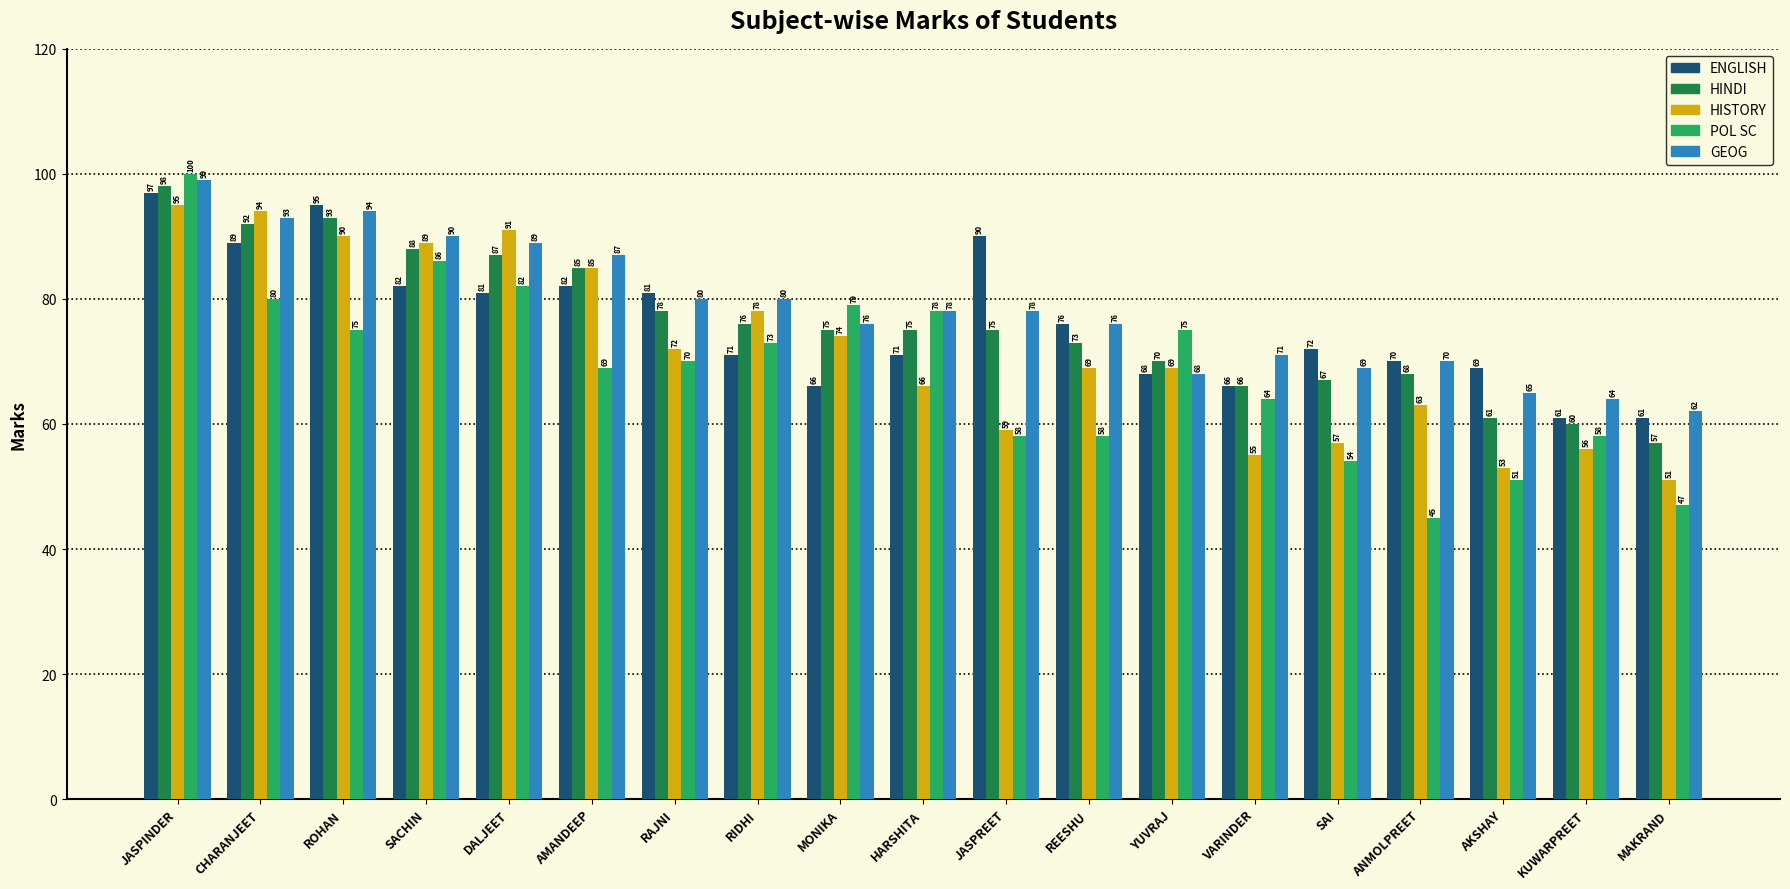

Count the number of data series in this chart.

5